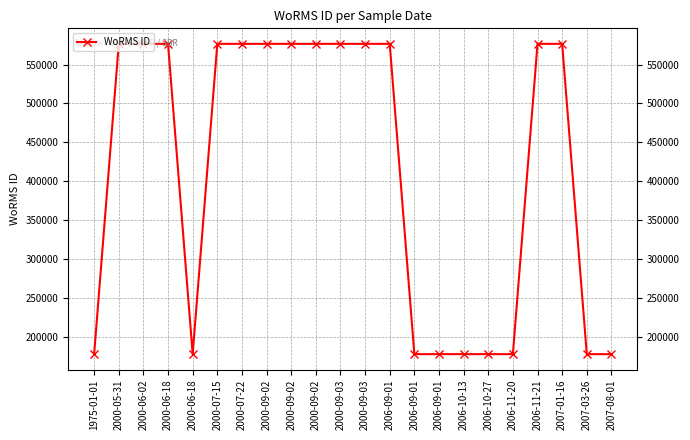

List the labels in order of value, largest first.

2000-05-31, 2000-06-02, 2000-06-18, 2000-07-15, 2000-07-22, 2000-09-02, 2000-09-02, 2000-09-02, 2000-09-03, 2000-09-03, 2006-09-01, 2006-11-21, 2007-01-16, 1975-01-01, 2000-06-18, 2006-09-01, 2006-09-01, 2006-10-13, 2006-10-27, 2006-11-20, 2007-03-26, 2007-08-01